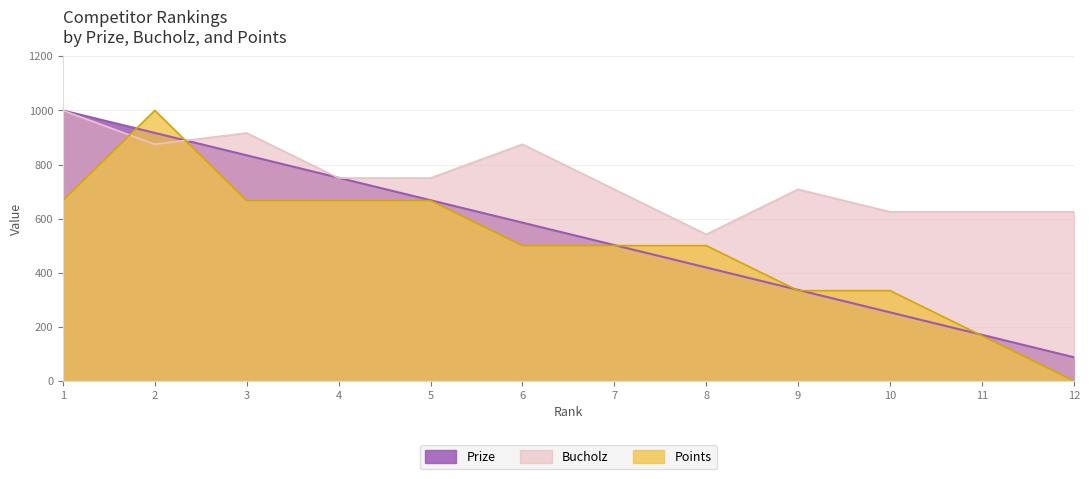

List the labels in order of Points value, largest first.

2, 1, 3, 4, 5, 6, 7, 8, 9, 10, 11, 12